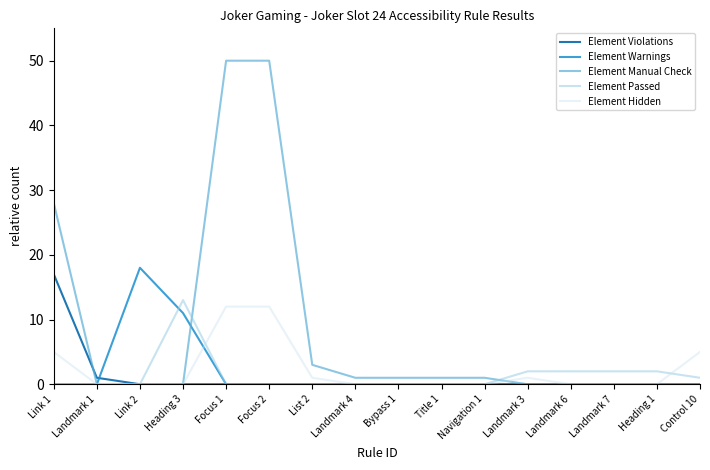

Does the chart have visible grid lines?

No